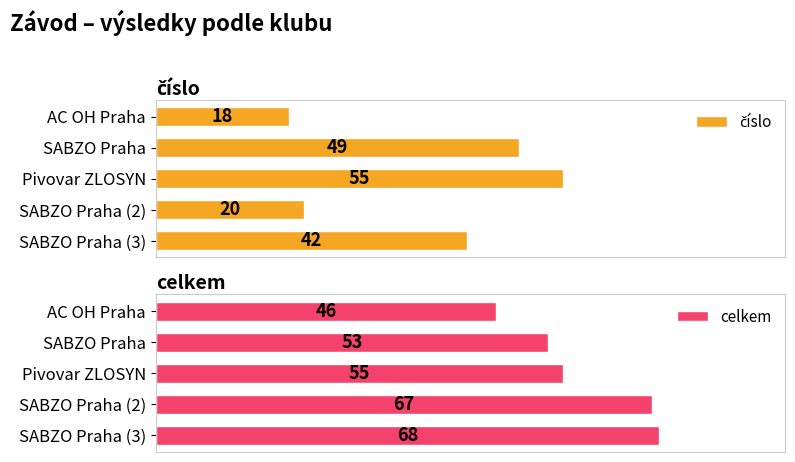

At which label is celkem closest to 57?

Pivovar ZLOSYN